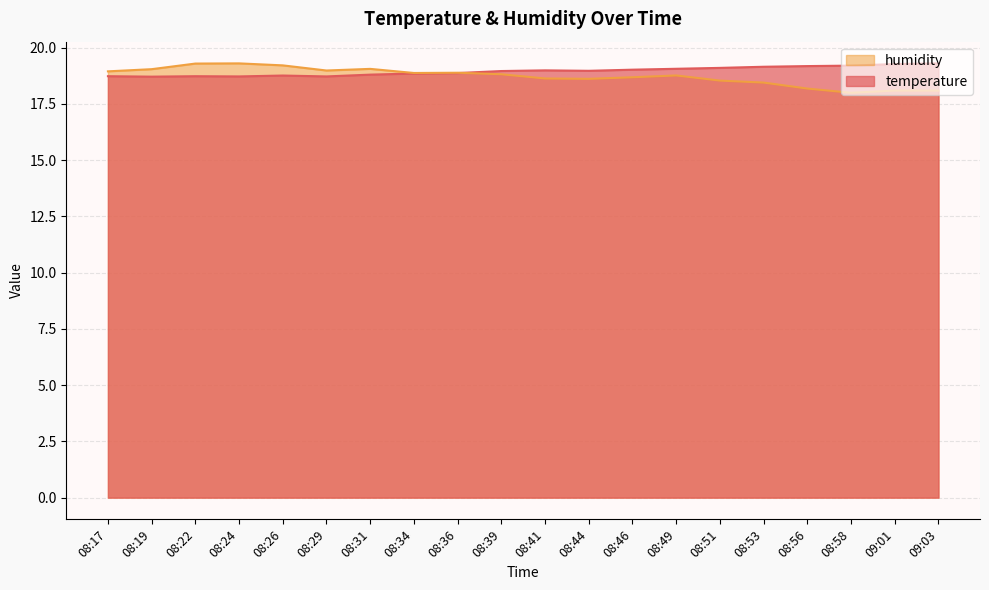

Which series ends up on top after the final intersection of humidity and temperature?

temperature